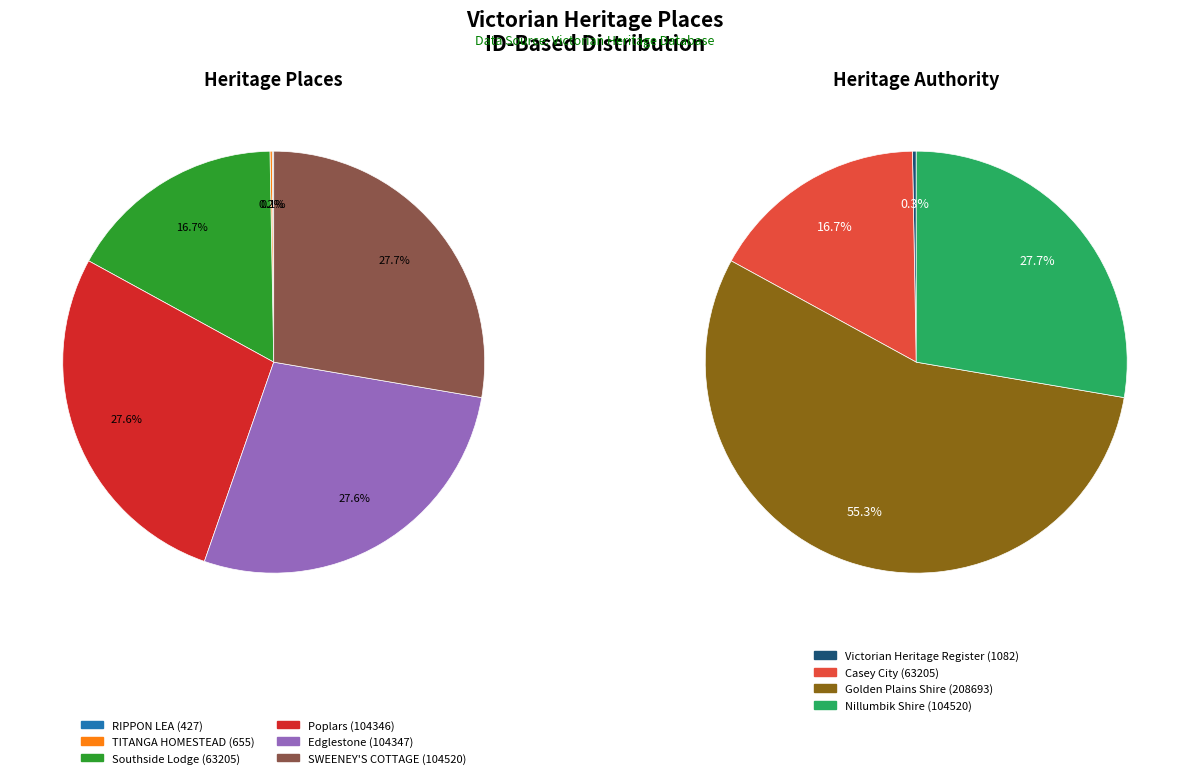

Is it true that Edglestone is 16% of the pie?

False